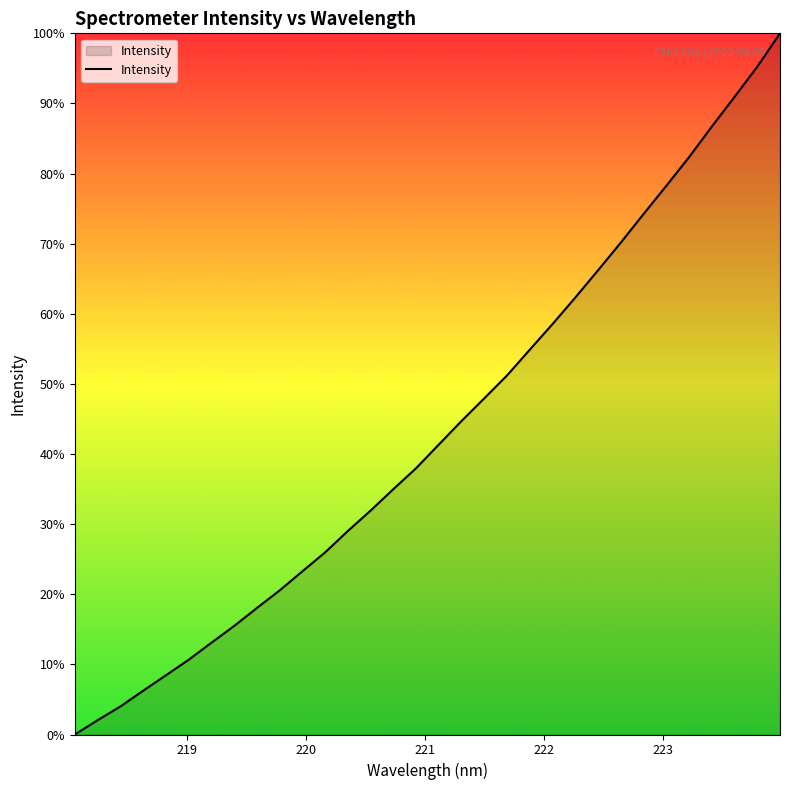

Does the chart have visible grid lines?

No